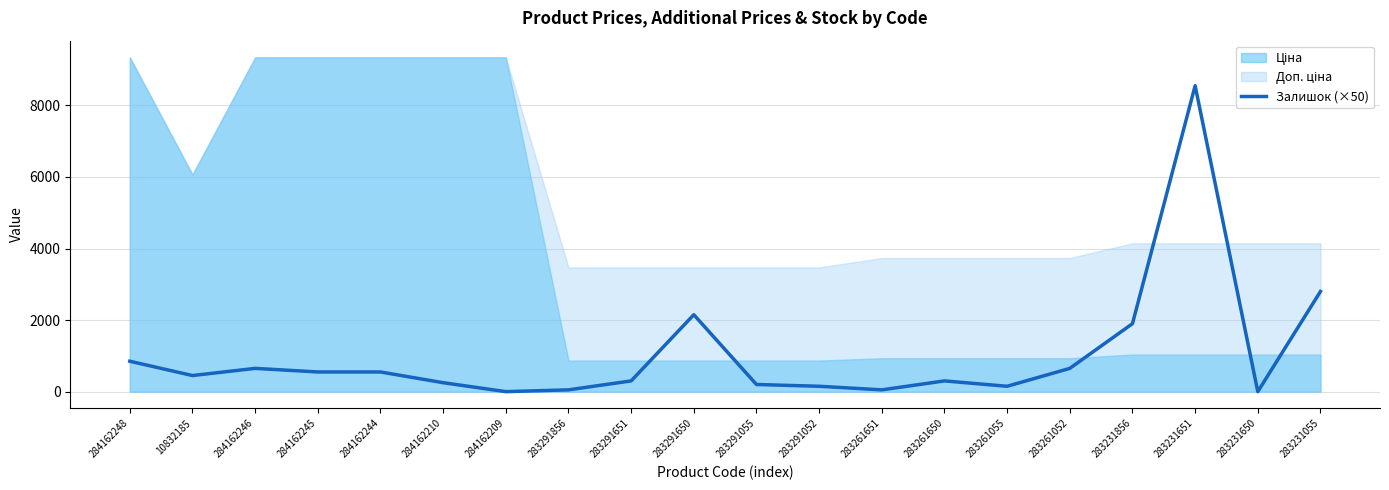

The value of Залишок (×50) at 283231856 is 1002. True or false?

False